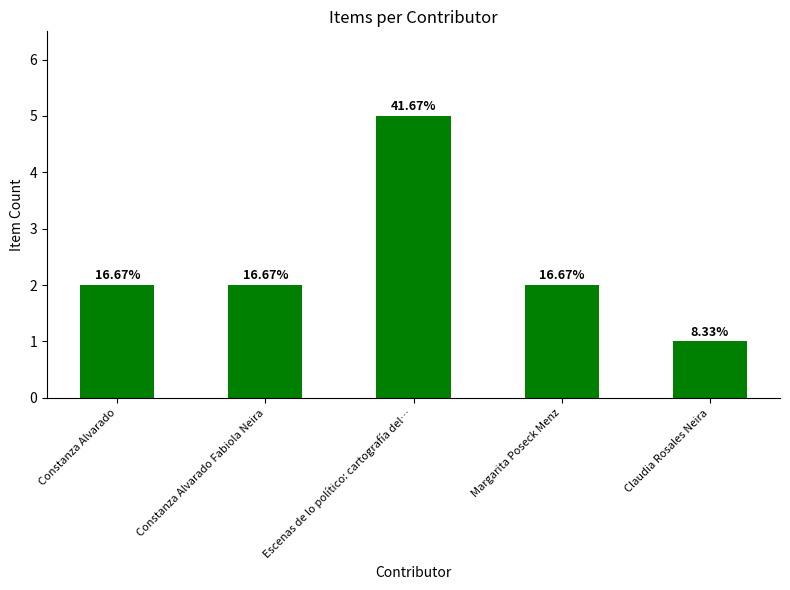

What position from the right is Claudia Rosales Neira?

1